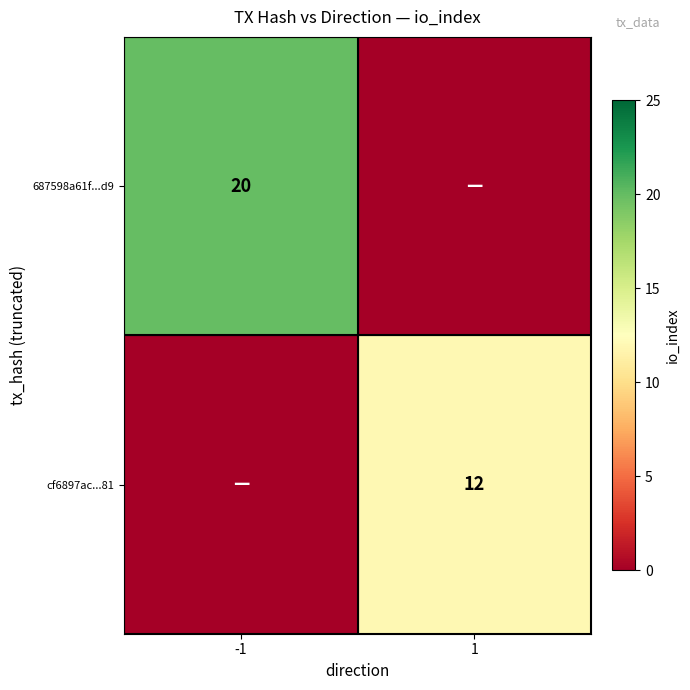

The cf6897ac...81 series shows 12 at 1. True or false?

True